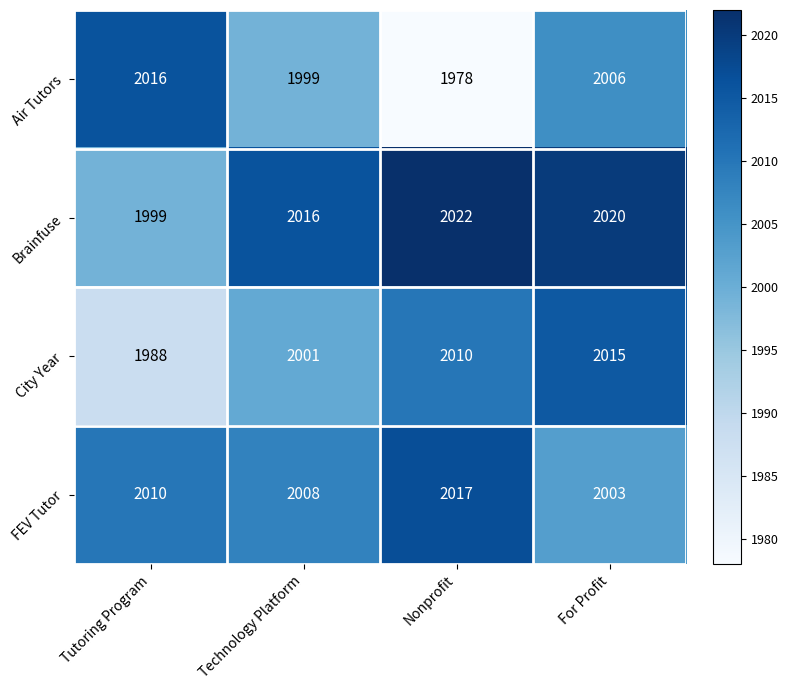

Count the FEV Tutor values in the range 2008 to 2017.

3